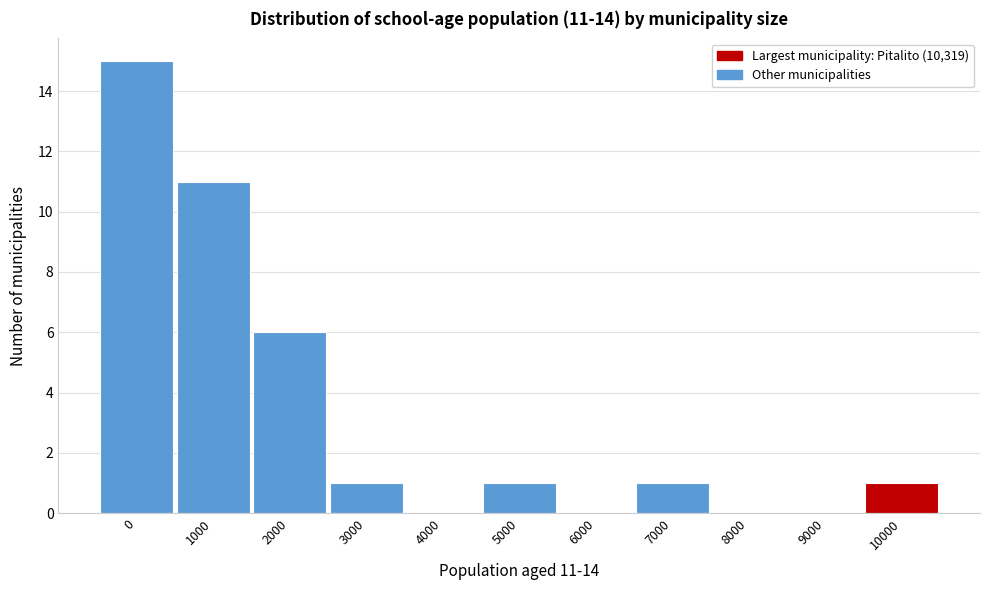

Reading right to left, transcribe all the data shown in this chart.

10000=1	9000=0	8000=0	7000=1	6000=0	5000=1	4000=0	3000=1	2000=6	1000=11	0=15